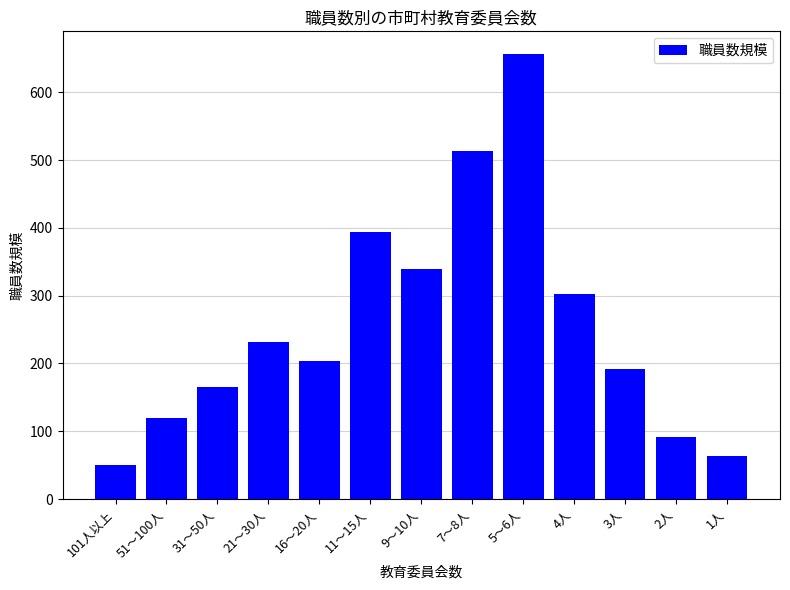

Does the chart contain any negative values?

No